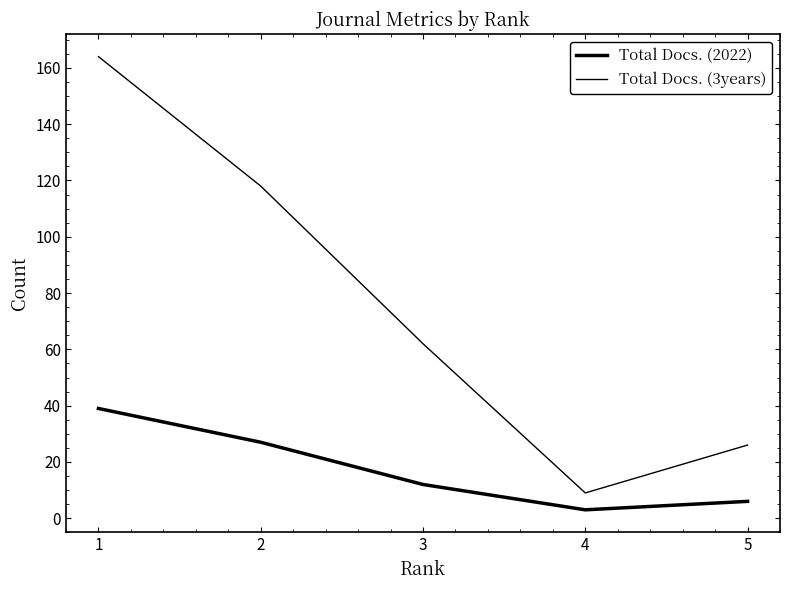

What is the sum of all Total Docs. (2022) values?

87